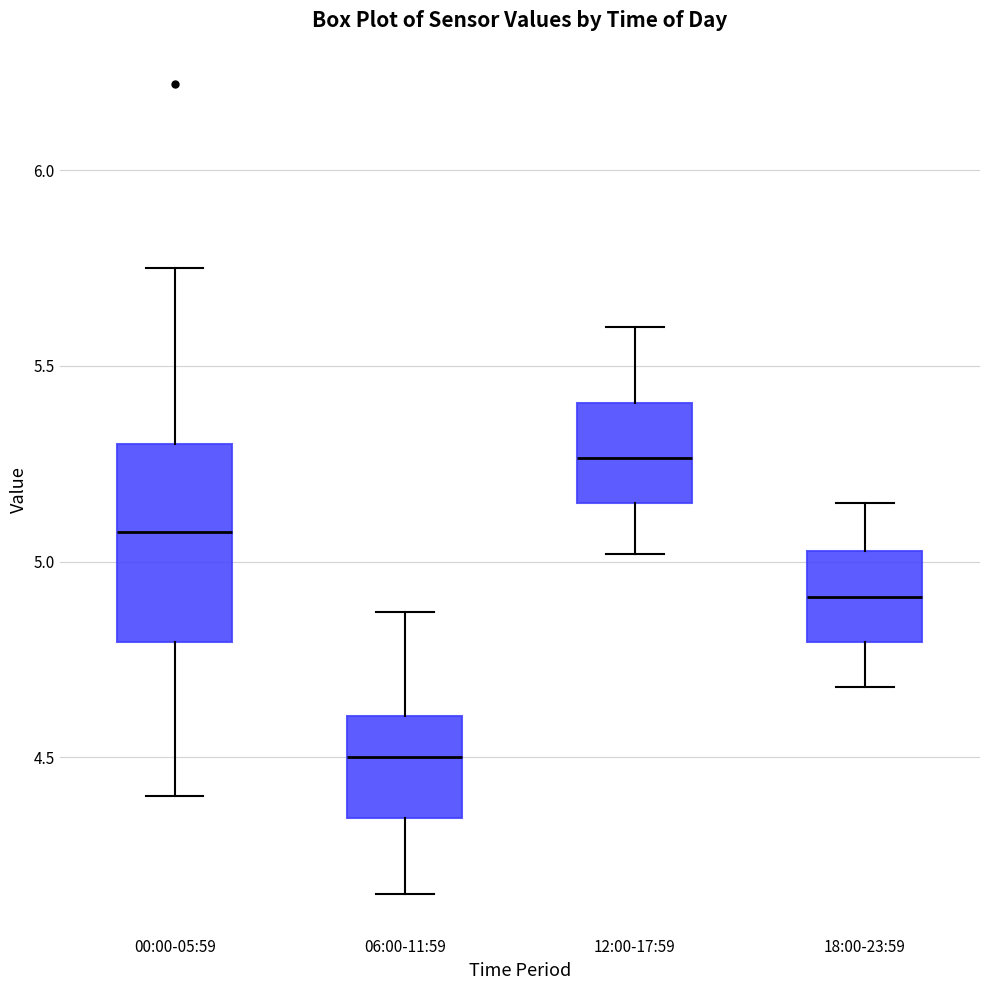

Reading left to right, transcribe this box plot: for each box, give where its median line is, the range the box spans, and where its two whiskers end, as read against the y-axis. The values are not printed on the chart, so give them approximately, as read against the axis.

00:00-05:59: median 5.10, box 4.80 to 5.30, whiskers 4.40 to 5.75
06:00-11:59: median 4.50, box 4.35 to 4.60, whiskers 4.15 to 4.85
12:00-17:59: median 5.25, box 5.15 to 5.40, whiskers 5.00 to 5.60
18:00-23:59: median 4.90, box 4.80 to 5.05, whiskers 4.70 to 5.15